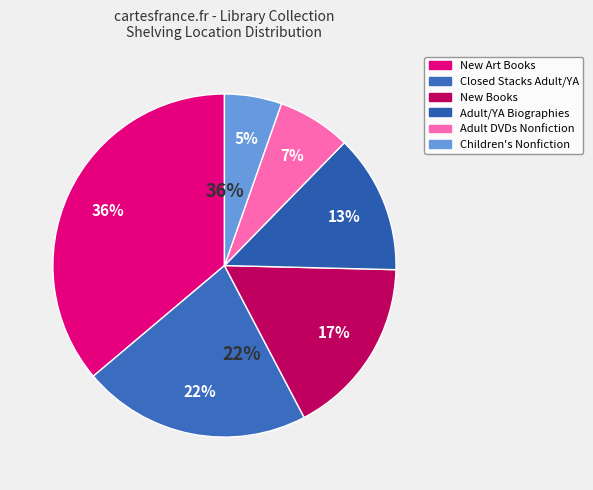

Does any single category account for the majority?

No